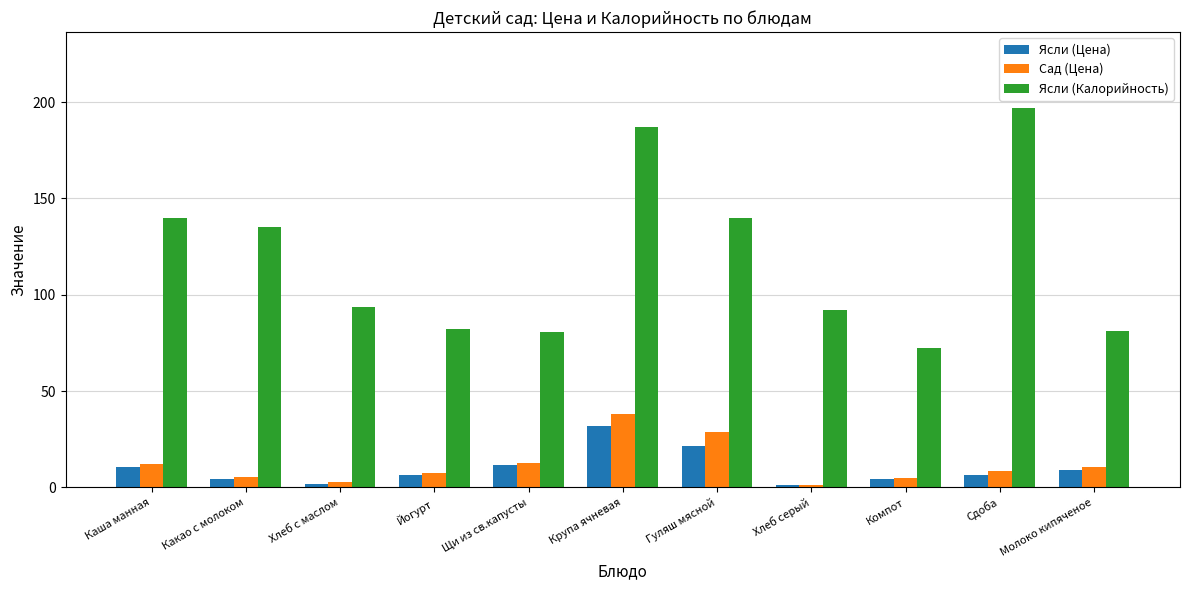

Which series has the largest range (max minus min)?

Ясли (Калорийность)